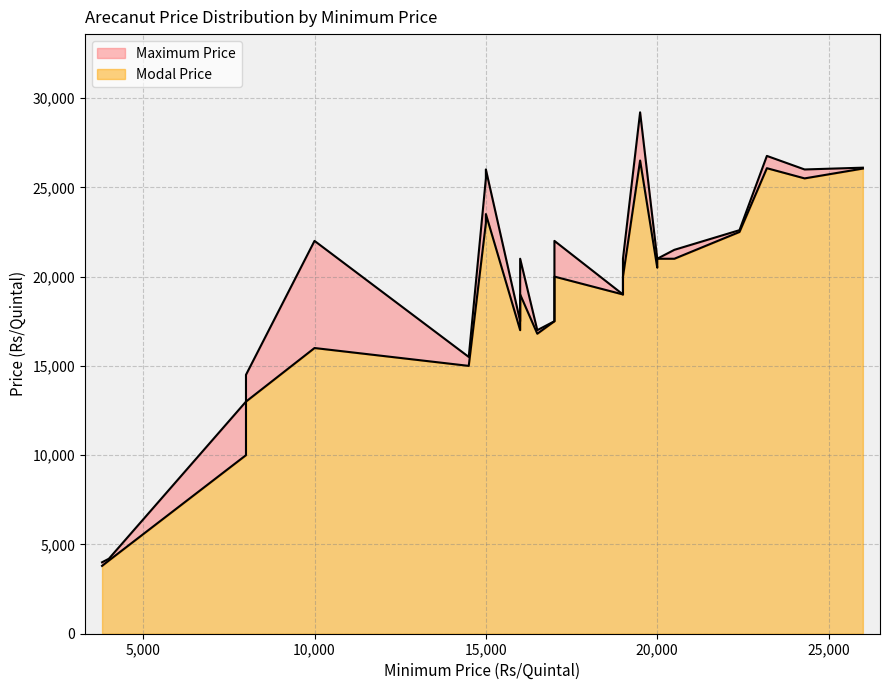

True or false: Maximum Price has a value of 23749 at 19.

False